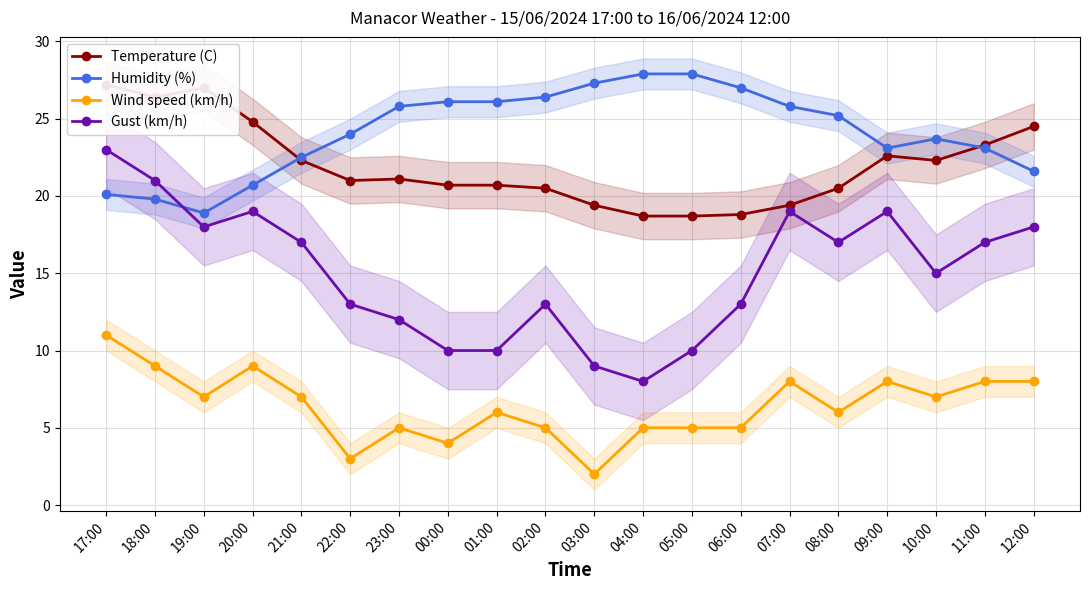

Which category has the lowest value in the Gust (km/h) series?

04:00